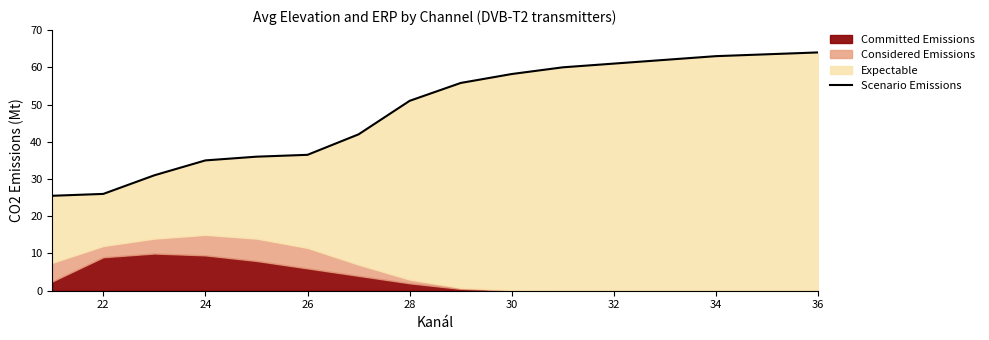

What is the sum of all values?

770.5